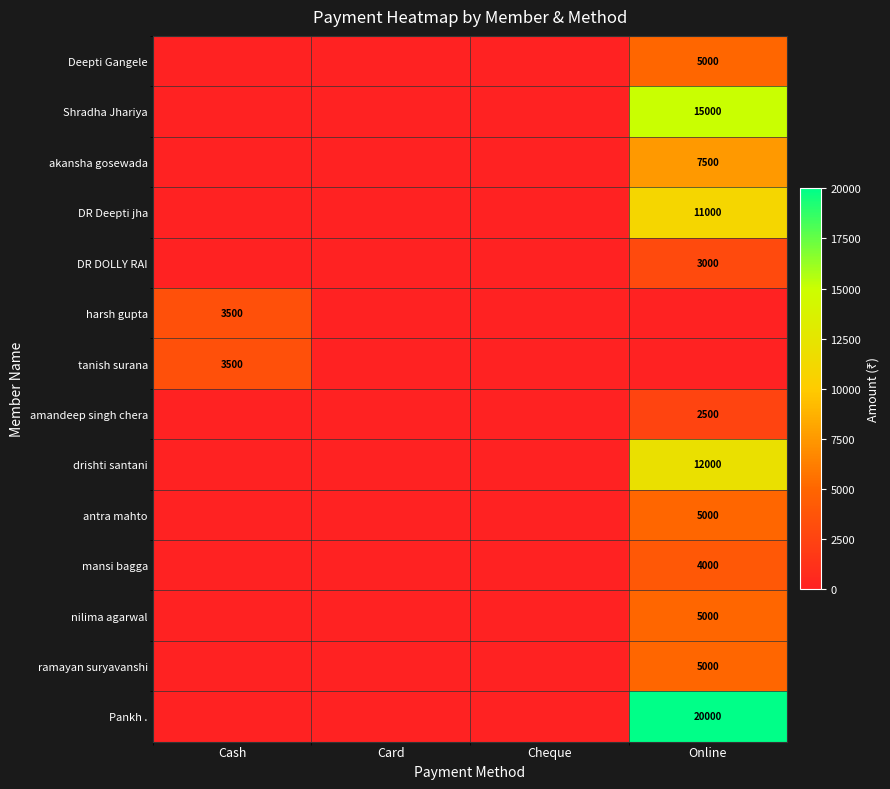

At which category is the sum across all series the highest?

Online